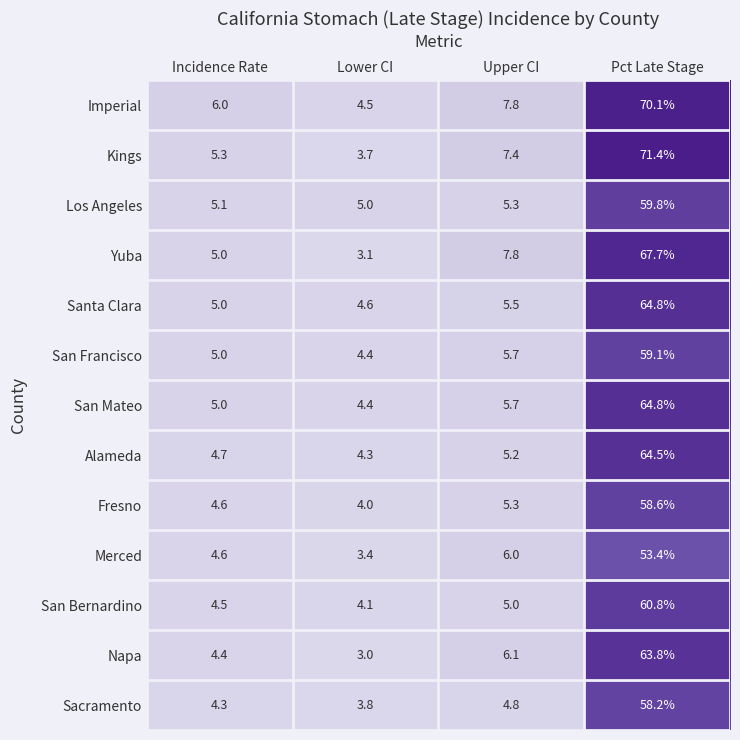

At which category does the chart reach its minimum across all series?

Lower CI